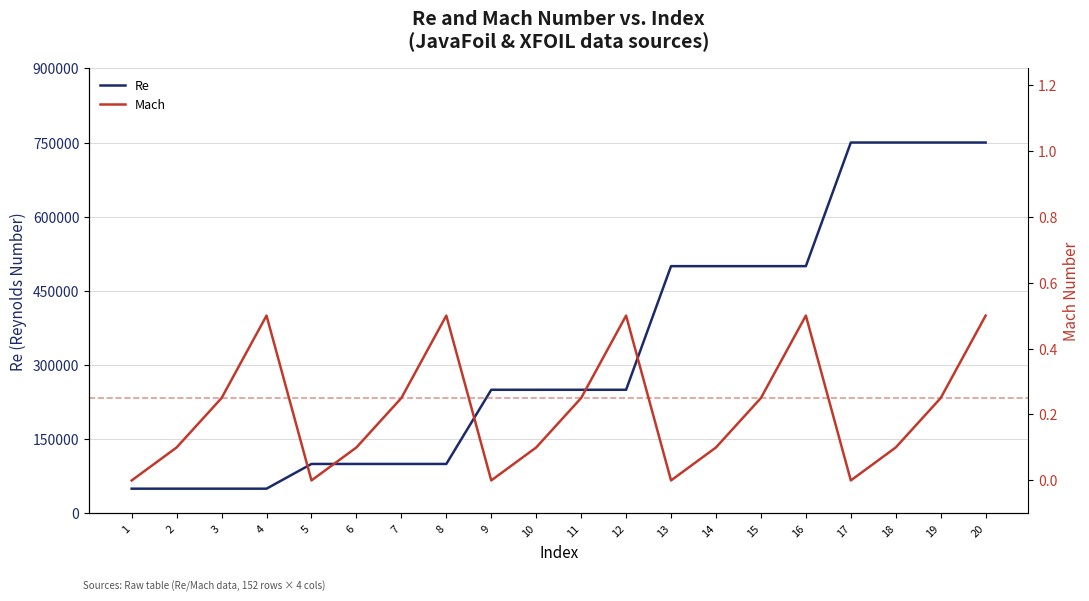

Rank the categories by Mach value from lowest to highest.

1, 5, 9, 13, 17, 2, 6, 10, 14, 18, 3, 7, 11, 15, 19, 4, 8, 12, 16, 20